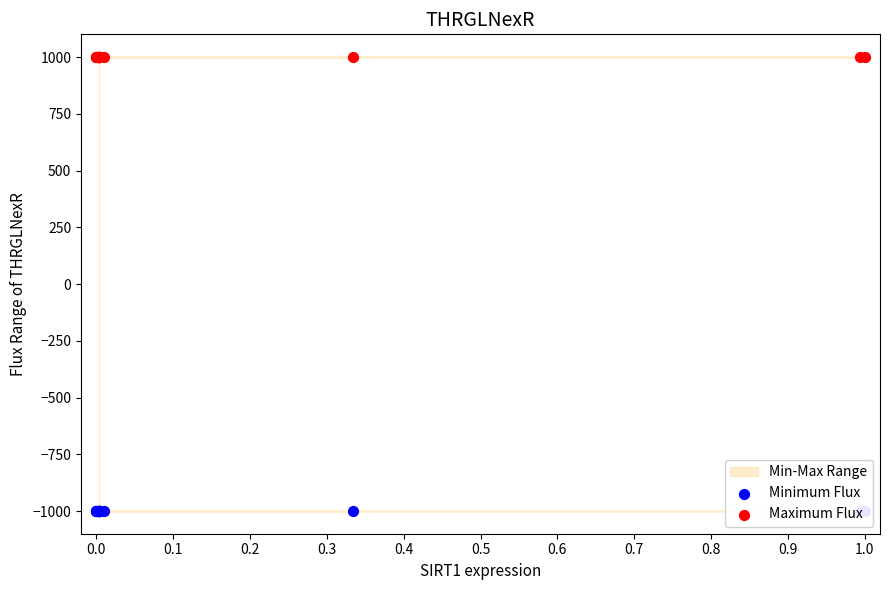

Which series contains the lowest Y value?

Minimum Flux